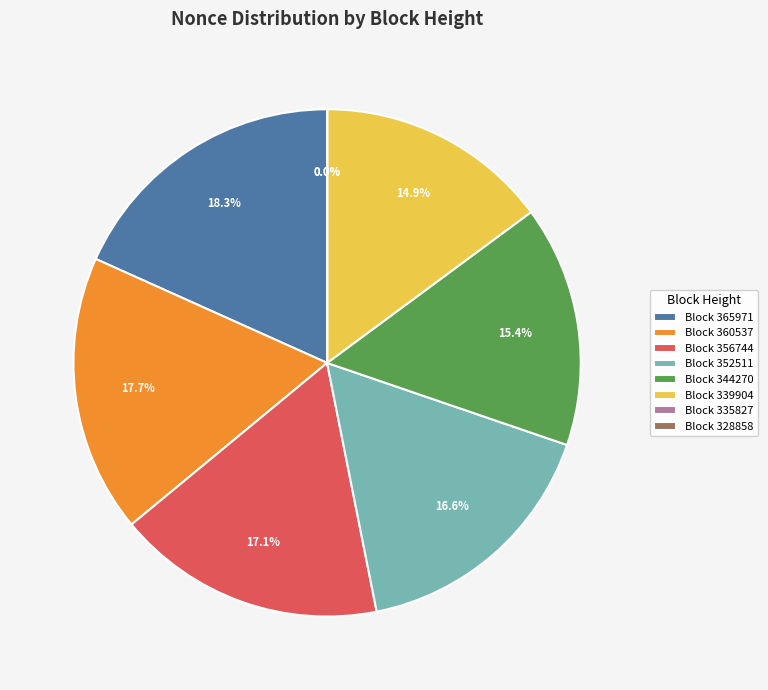

To the nearest percent, what is the average slice percentage?

12%